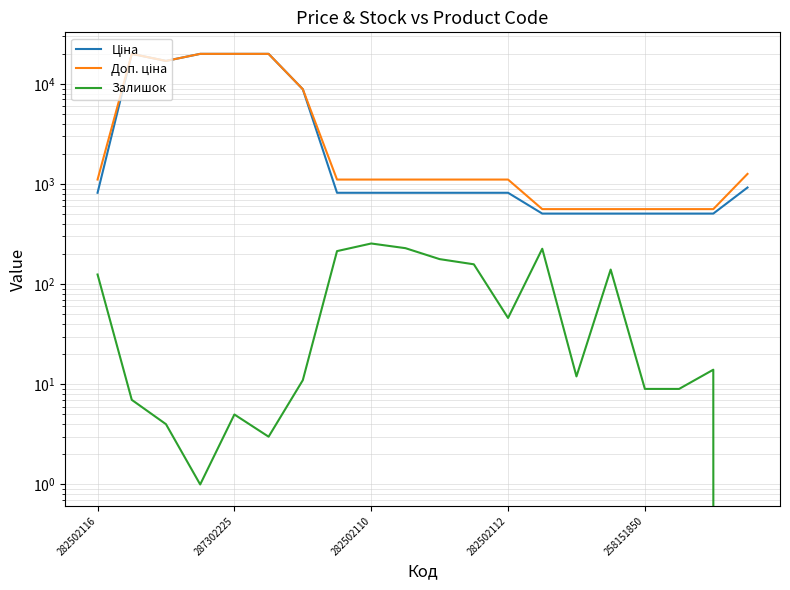

True or false: Доп. ціна and Залишок cross at least once.

False